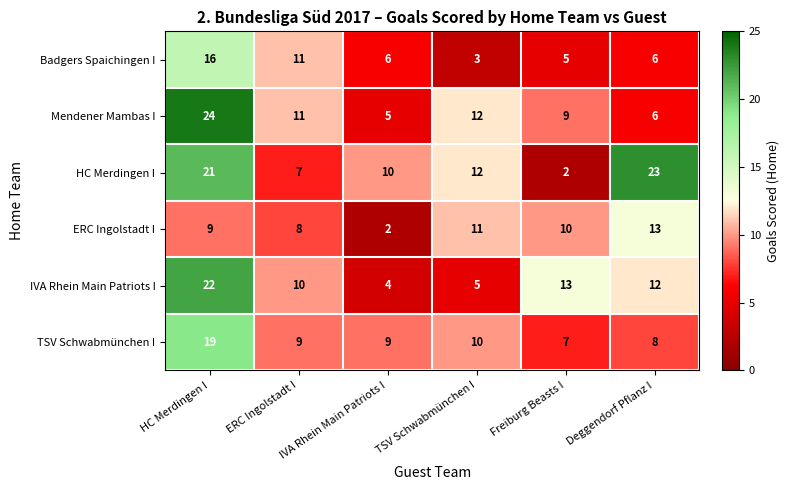

What is the approximate value of Mendener Mambas I at HC Merdingen I, to the nearest 10?

20